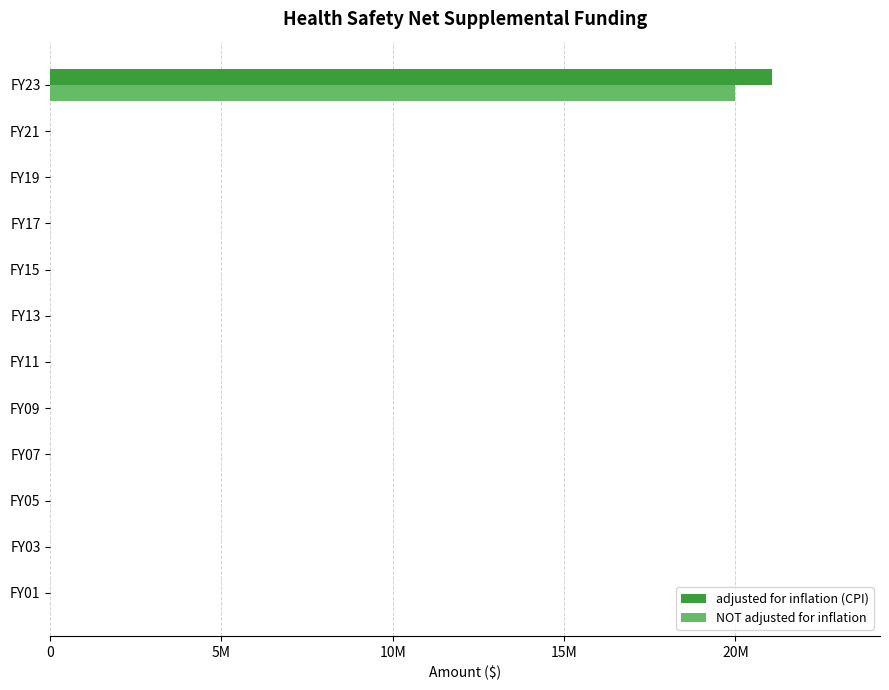

What are all the series names shown in the legend?

adjusted for inflation (CPI), NOT adjusted for inflation